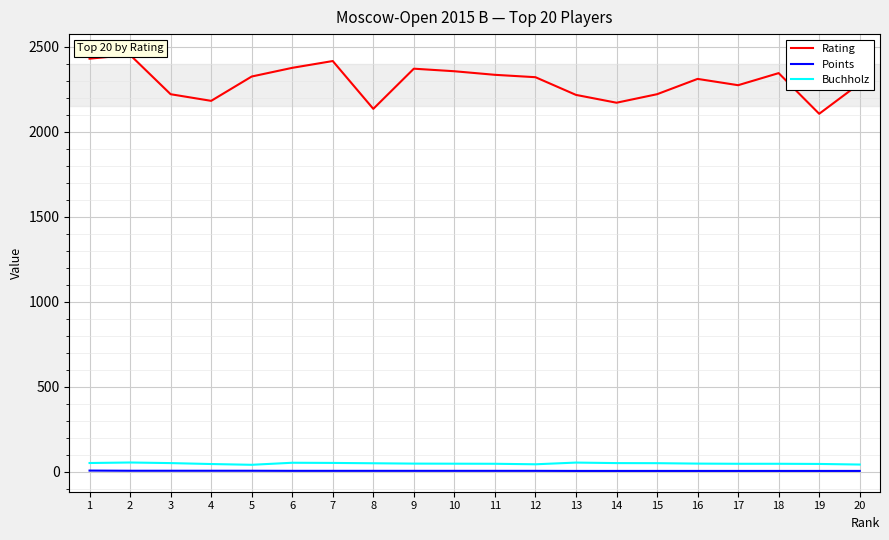

True or false: Buchholz and Rating intersect in this chart.

False